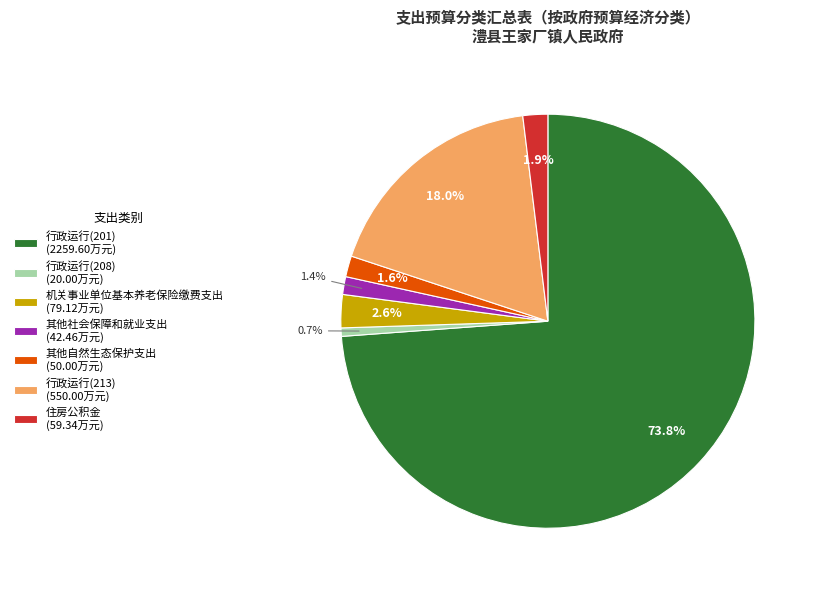

Does 行政运行(201) represent more than half of the total?

Yes